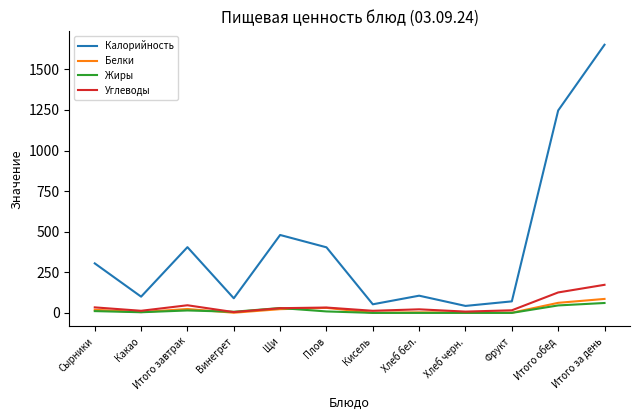

Which series changed the most between Какао and Кисель?

Калорийность